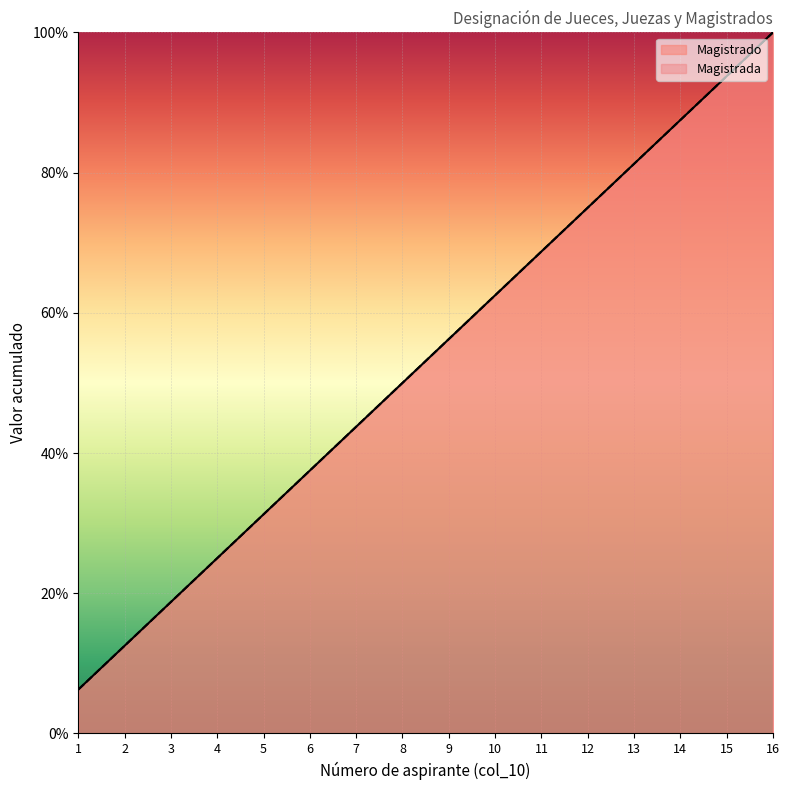

List the labels in order of value, largest first.

16, 15, 14, 13, 12, 11, 10, 9, 8, 7, 6, 5, 4, 3, 2, 1